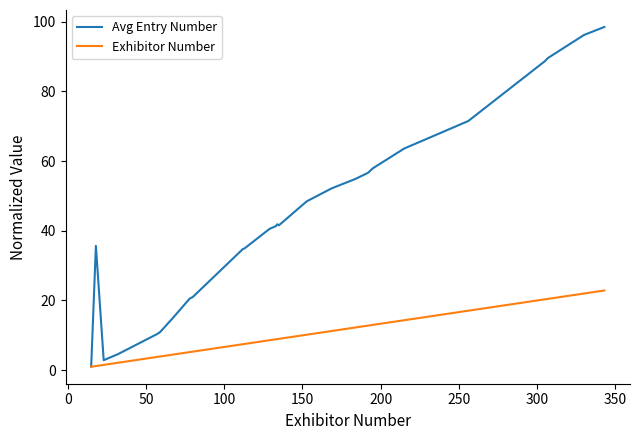

Which series has the largest total across all categories?

Avg Entry Number